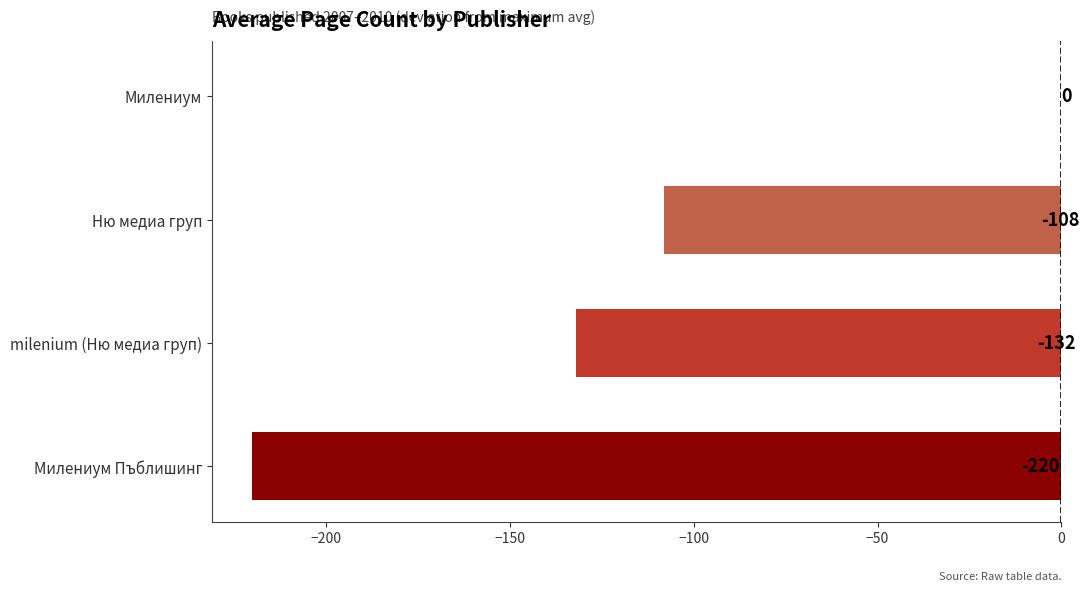

Where is the data nearest to the value -110?

Ню медиа груп